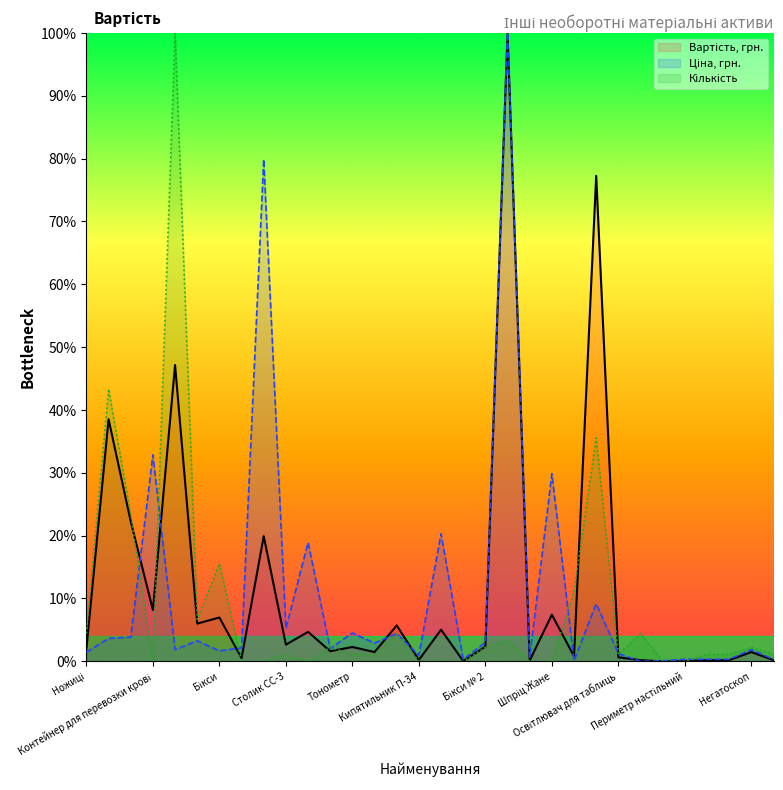

What is the label of the 15th point from the left?

Столик СІ